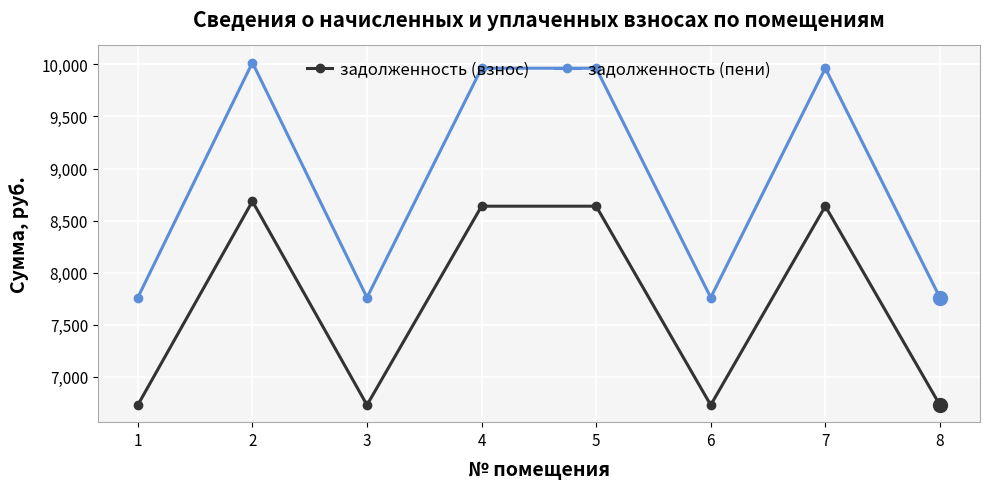

At 7, list the series in order from smallest to largest.

задолженность (взнос), задолженность (пени)